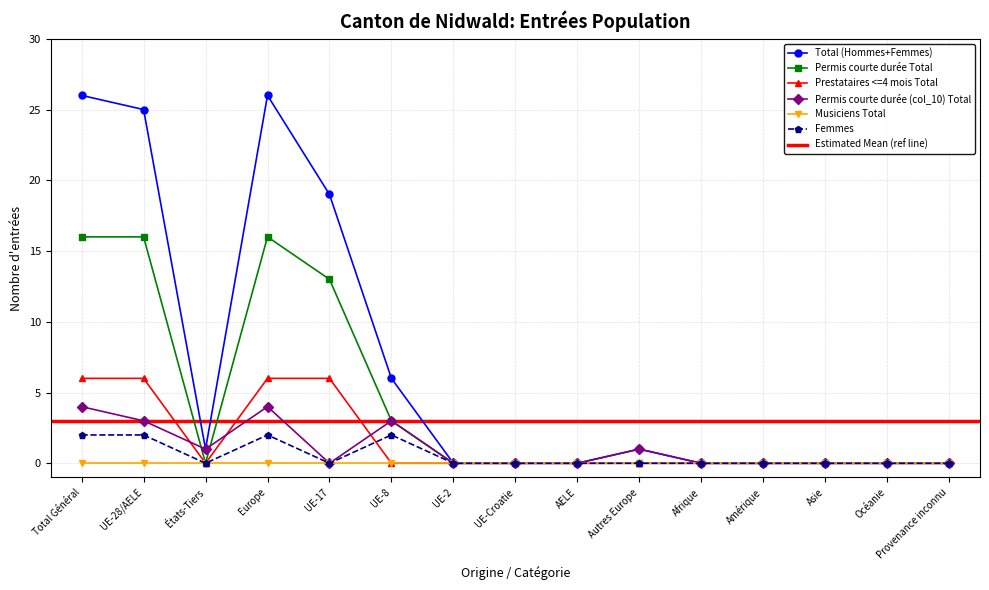

What is the maximum value shown in the chart?

26